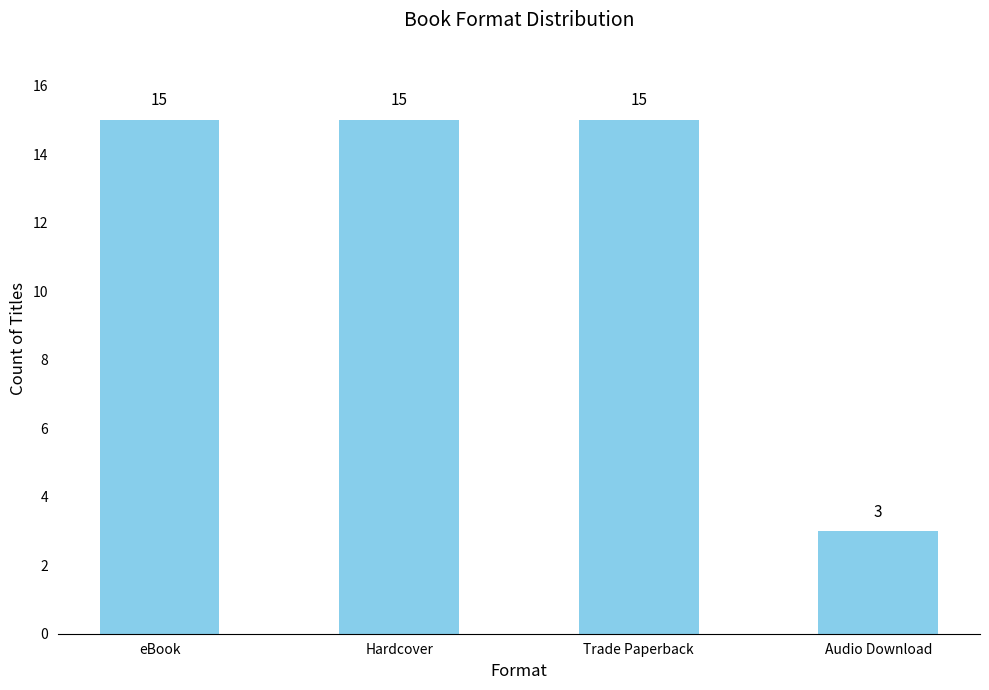

Approximately how many times larger is the value at eBook compared to Trade Paperback?

1.0